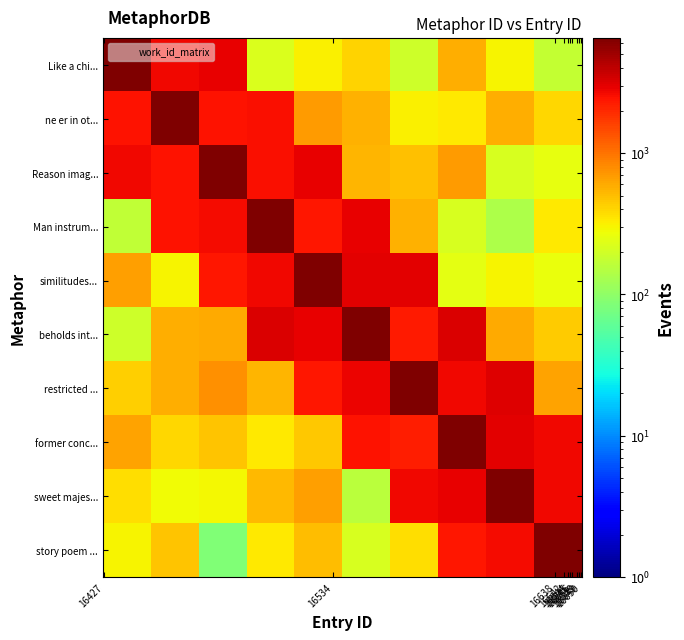

At which category is the sum across all series the highest?

16648